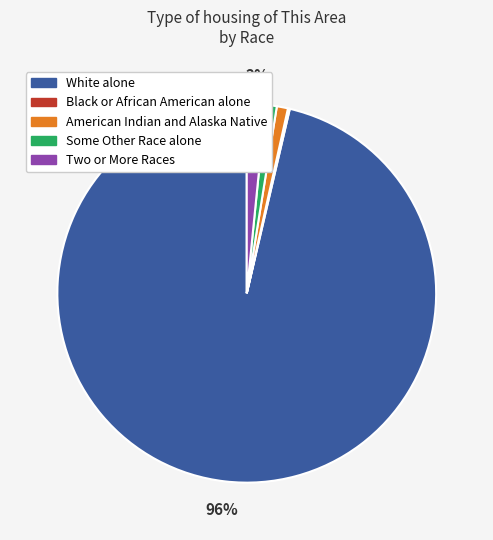

True or false: Some Other Race alone accounts for 11% of the total.

False